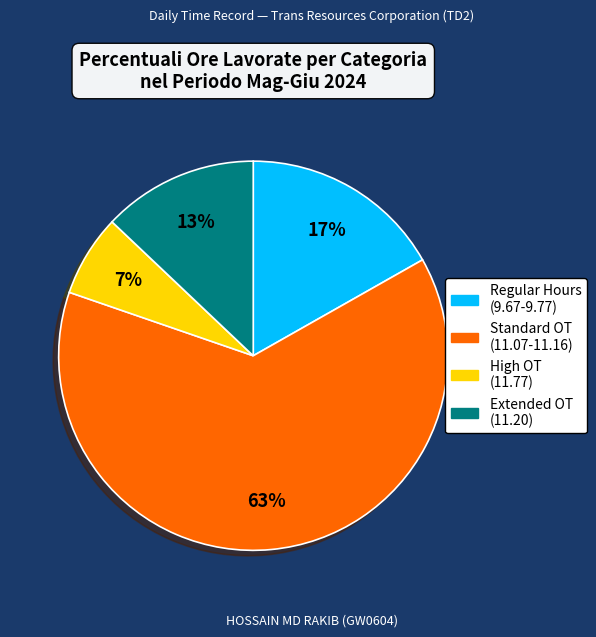

To the nearest percent, what is the average slice percentage?

25%